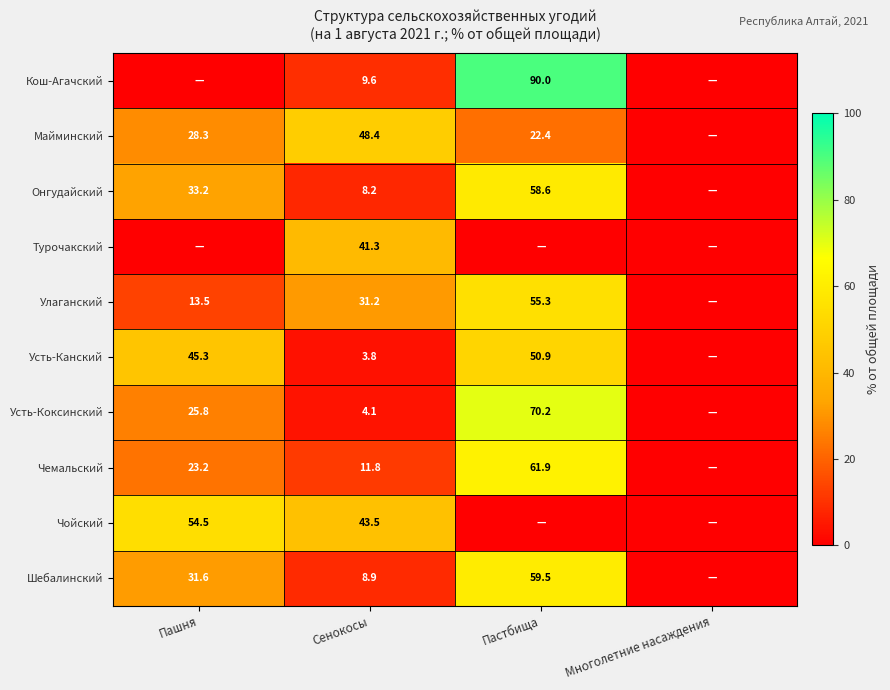

What is the greatest value displayed?

90.0